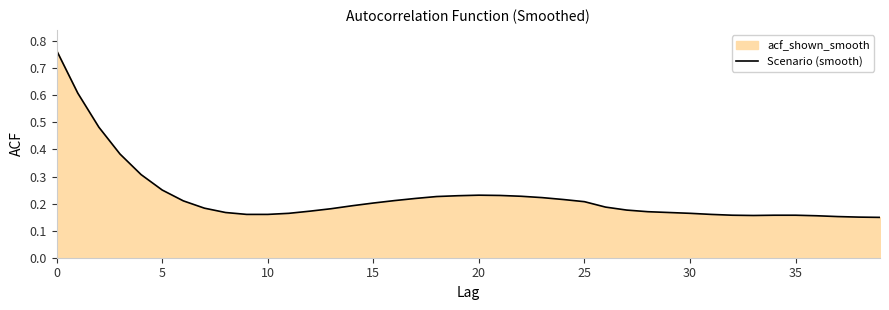

How many points are lower than both their immediate neighbors (excluding endpoints)?

1